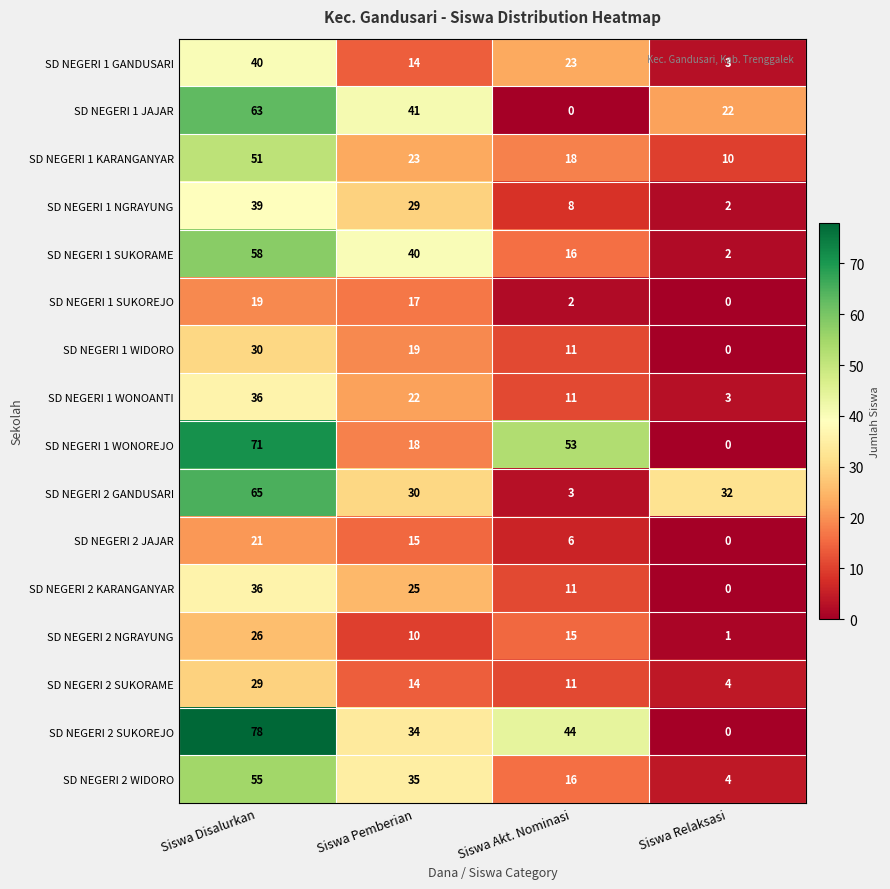

Which series has the largest range (max minus min)?

SD NEGERI 2 SUKOREJO